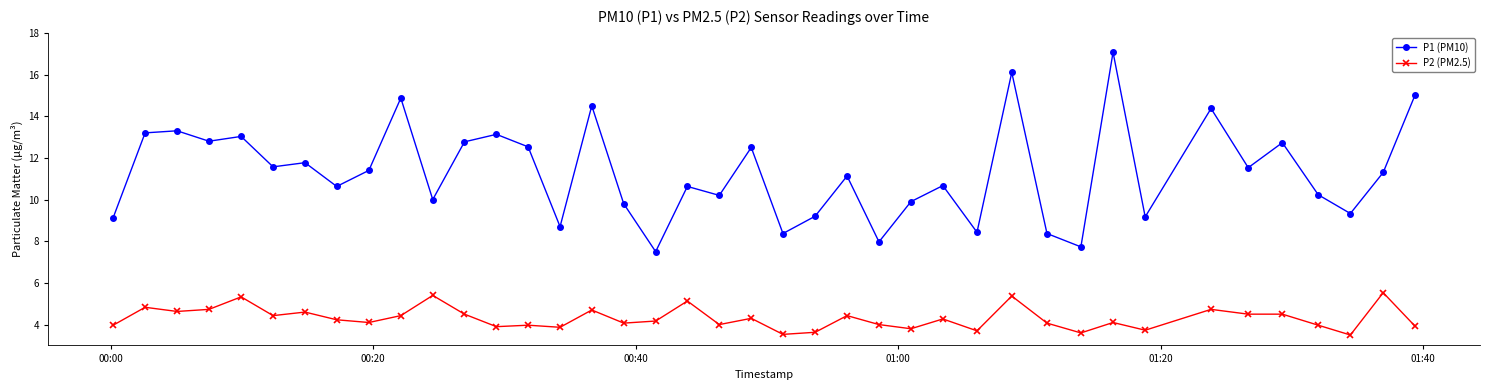

What is the difference between the maximum and minimum values in the P1 (PM10) series?

9.6